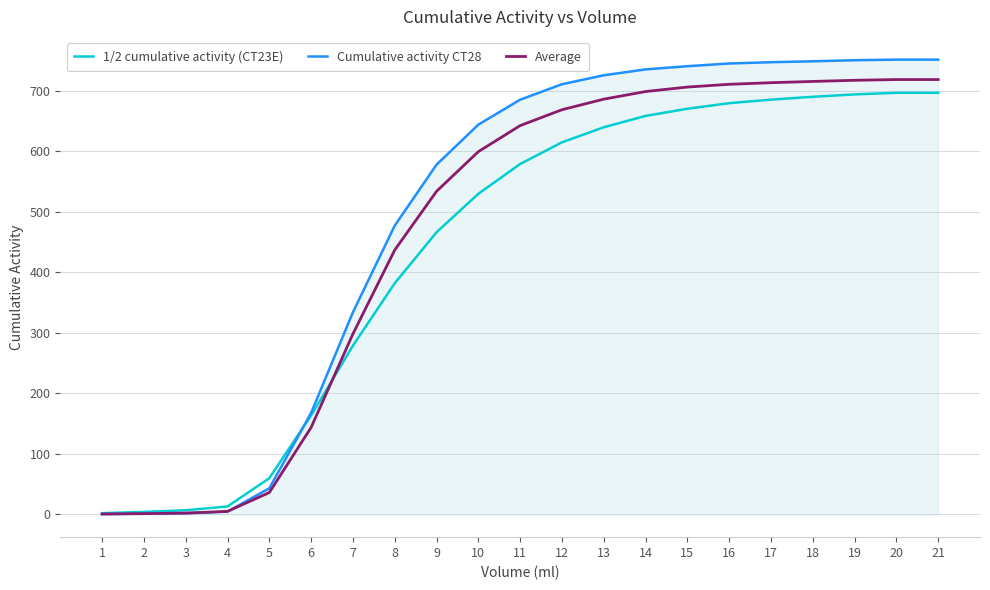

Is the value of Cumulative activity CT28 at 6 greater than the value of Average at 13?

No